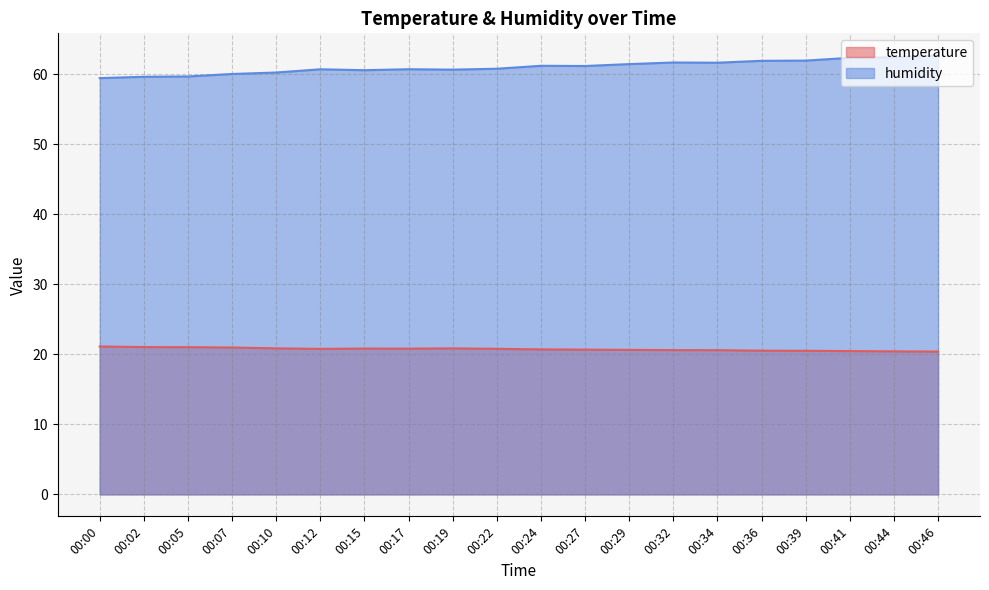

At which label does temperature reach its minimum?

00:46